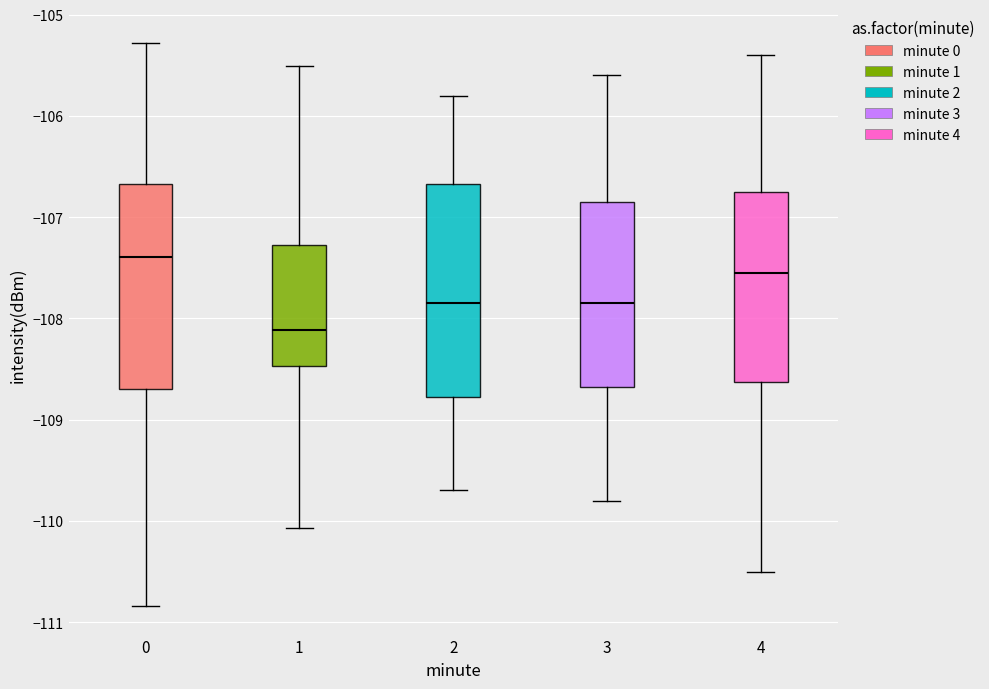

Where does the upper whisker of the box at x = 1 end on the y-axis? The values are not printed on the chart, so give them approximately, as read against the axis.

-105.5